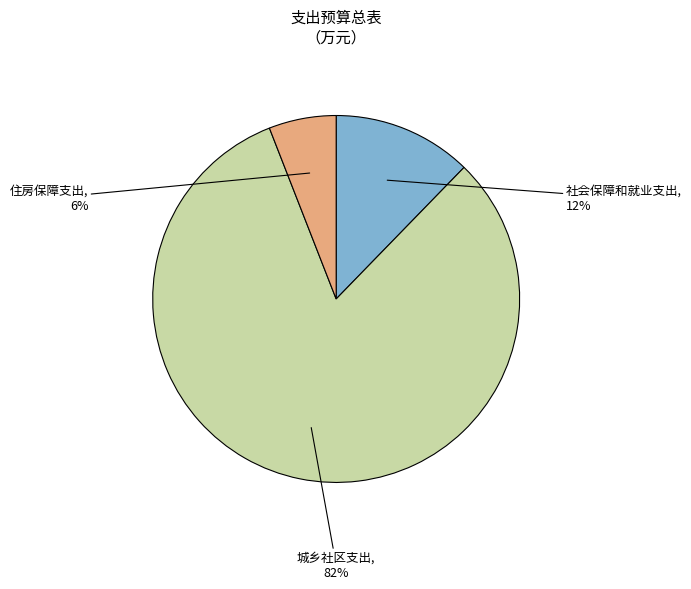

How many slices are in this pie chart?

3